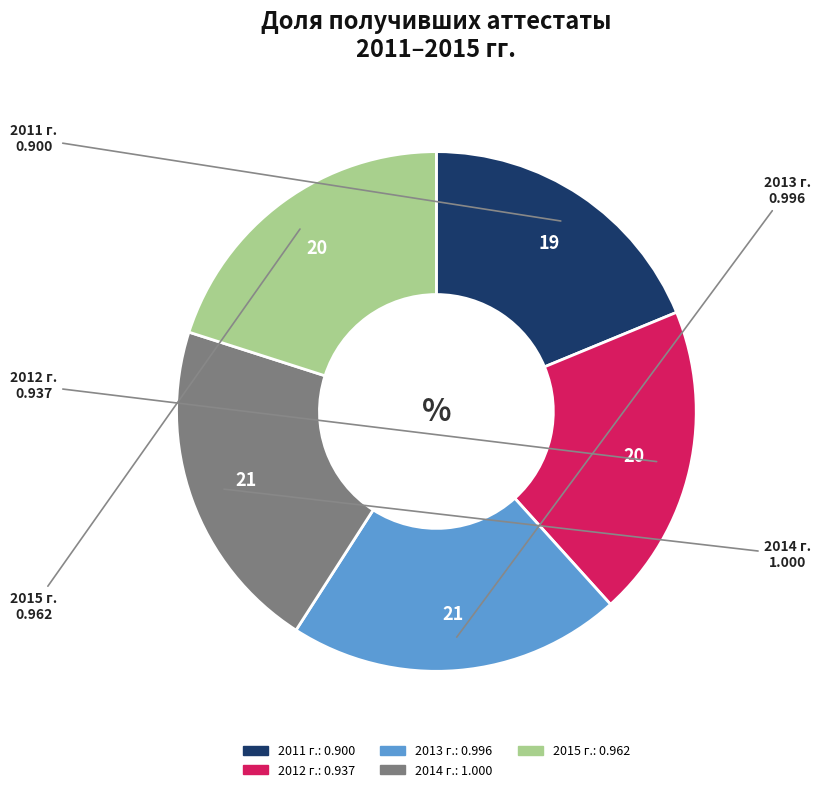

Which has a higher value, 2013 г. or 2012 г.?

2013 г.